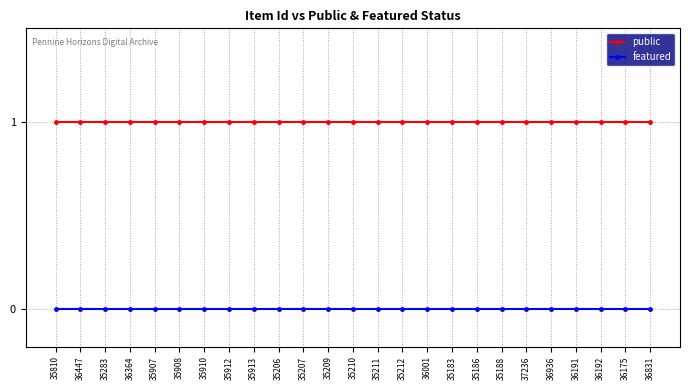

Which series has the largest total across all categories?

public